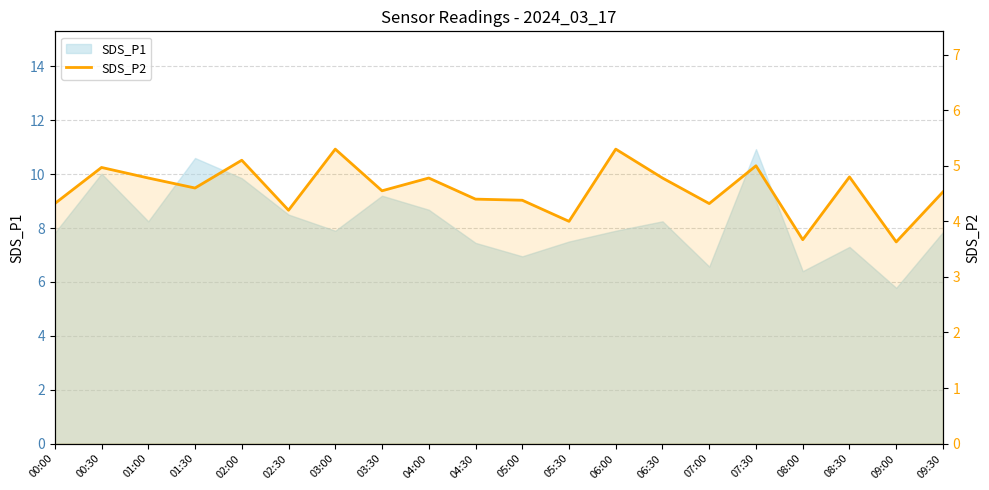

True or false: the data shows 3.6 at 09:00.

True